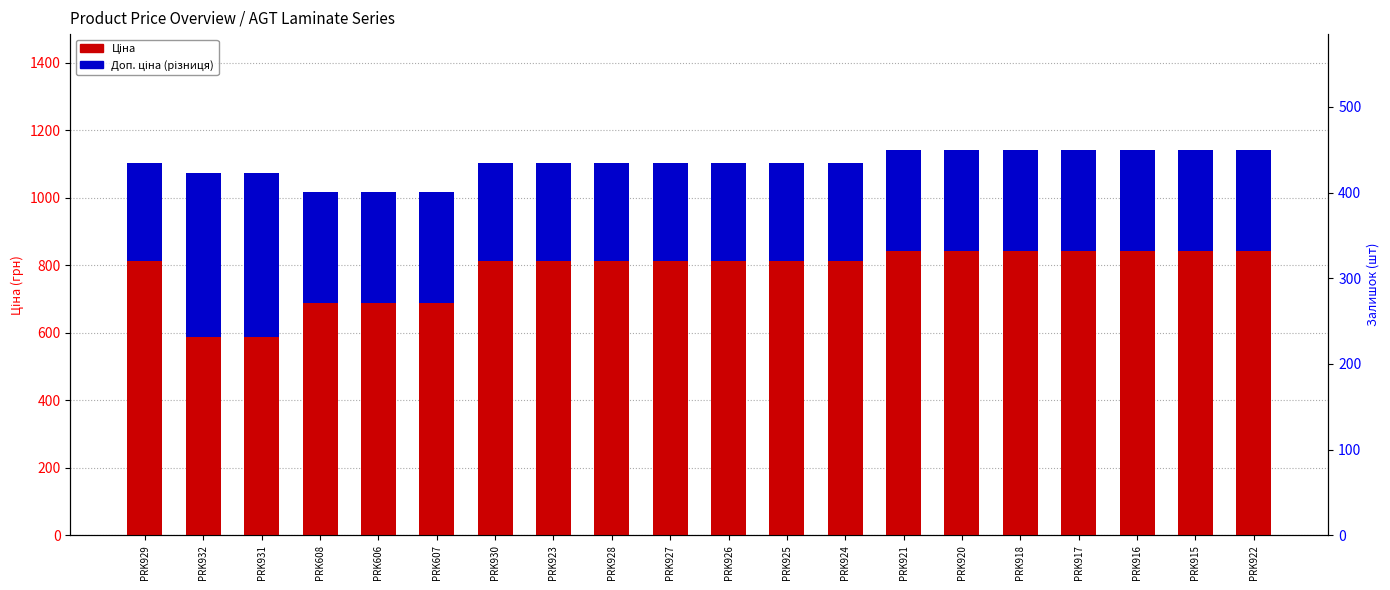

Reading left to right, extract all data points from this chart.

Ціна: 813.0	586.0	586.0	689.1	689.1	689.1	813.0	813.0	813.0	813.0	813.0	813.0	813.0	842.8	842.8	842.8	842.8	842.8	842.8	842.8
Доп. ціна (різниця): 288.7	488.5	488.5	328.7	328.7	328.7	288.7	288.7	288.7	288.7	288.7	288.7	288.7	299.3	299.3	299.3	299.3	299.3	299.3	299.3